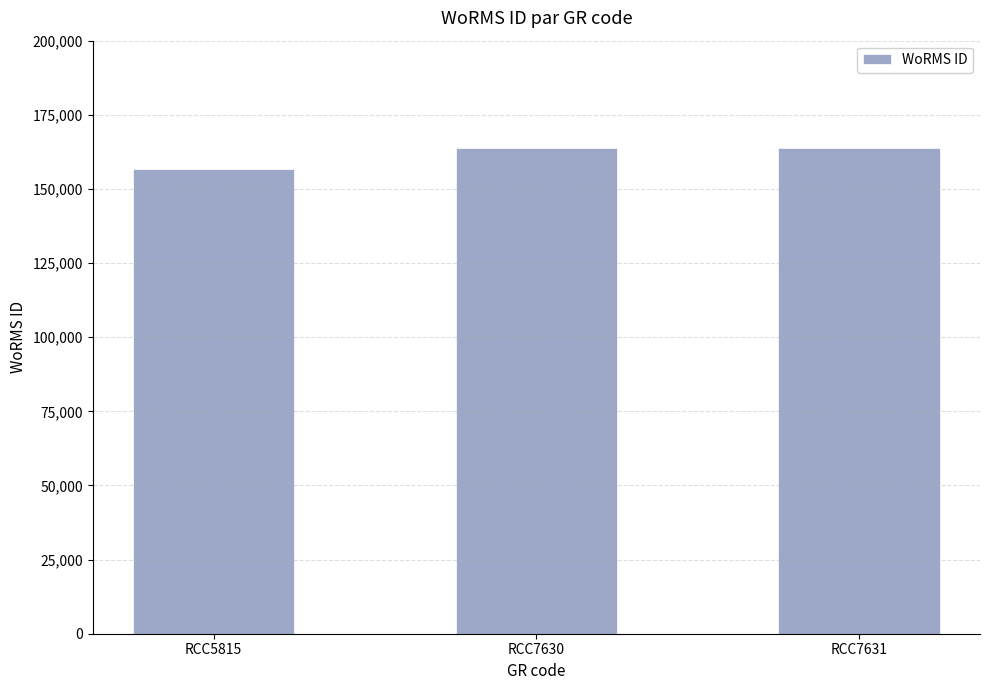

What is the value of the 1st bar from the left?

156598